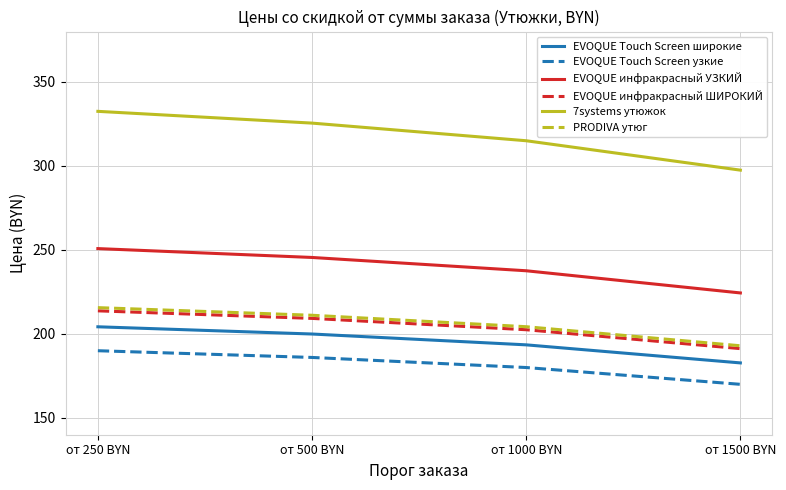

How many values in the EVOQUE инфракрасный УЗКИЙ series are below 245?

2